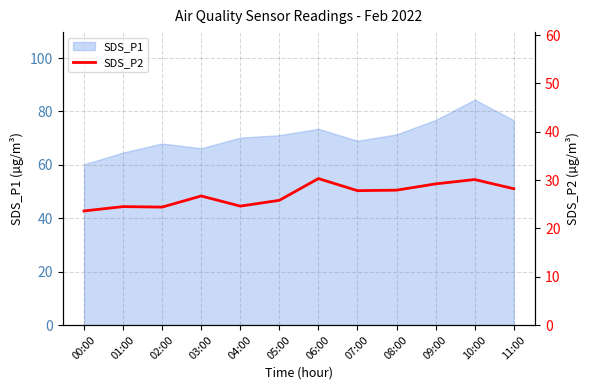

How many categories are shown in the chart?

12